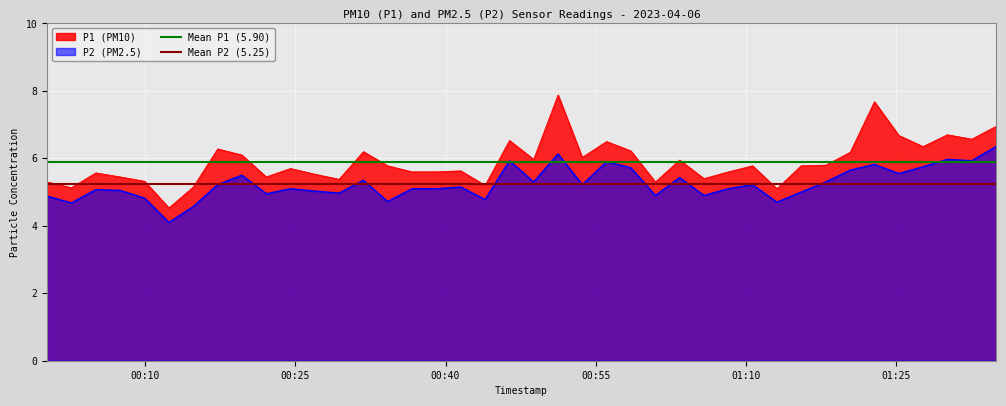

True or false: P1 (PM10) and P2 (PM2.5) cross at least once.

False